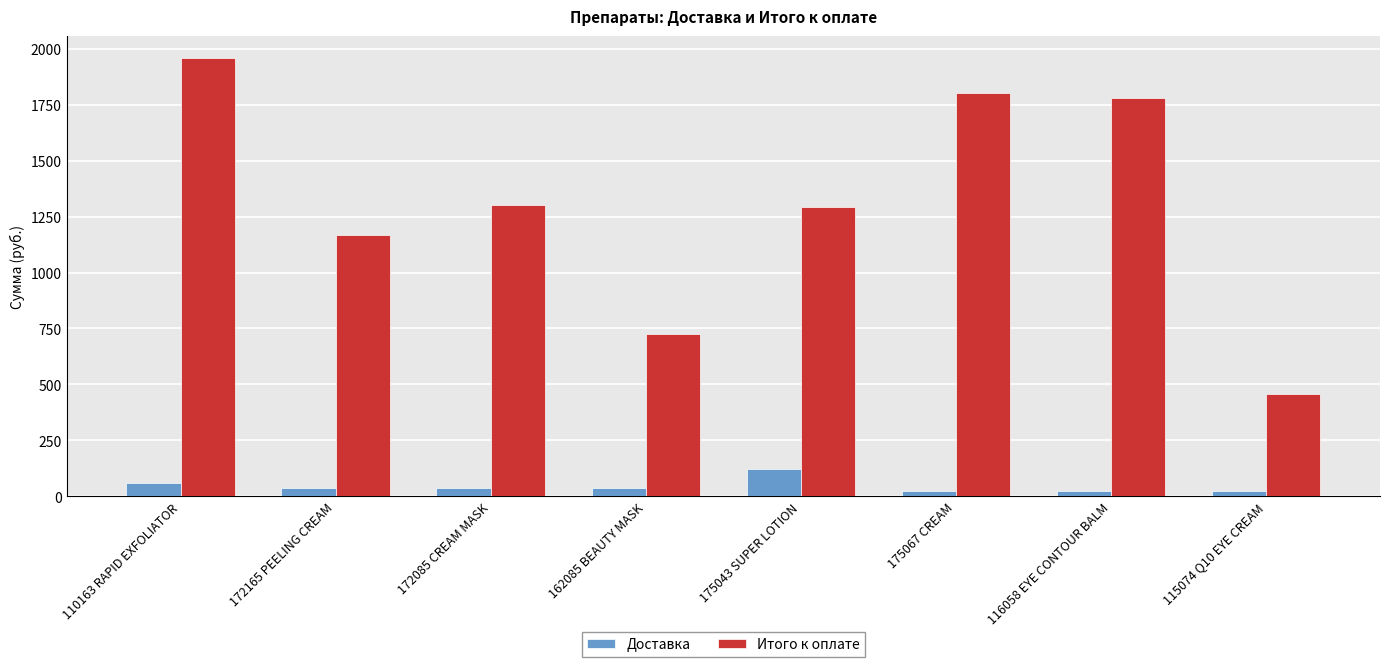

What is the label of the 7th bar from the left?

116058 EYE CONTOUR BALM